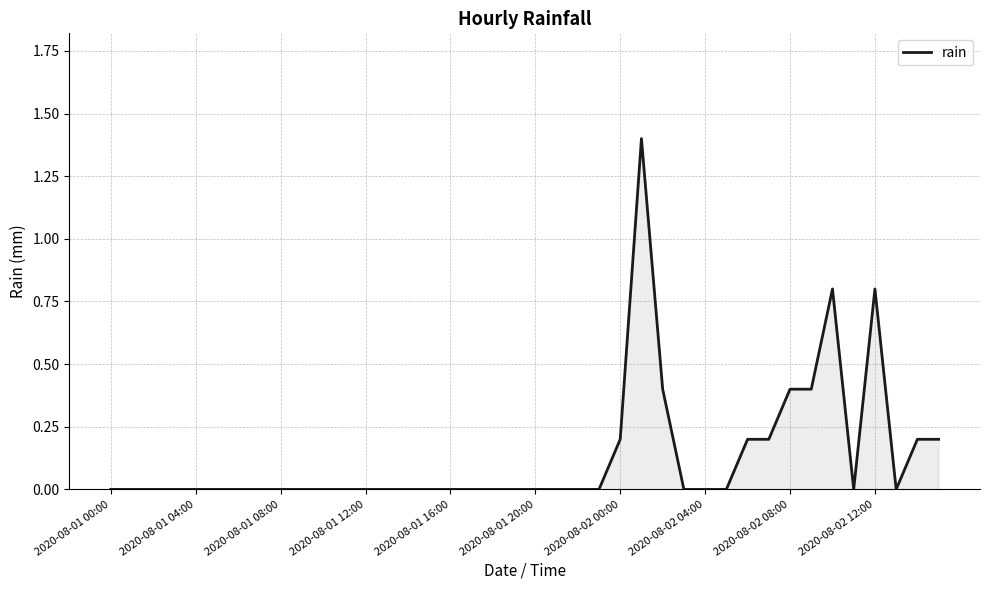

Does the chart have visible grid lines?

Yes